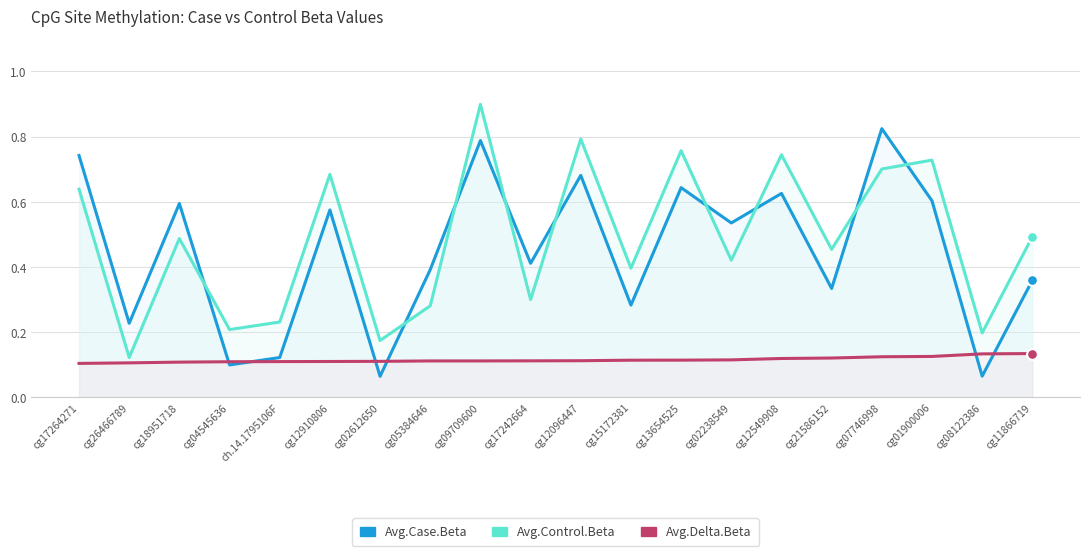

Is the value of Avg.Case.Beta at cg12549908 greater than the value of Avg.Control.Beta at cg21586152?

Yes